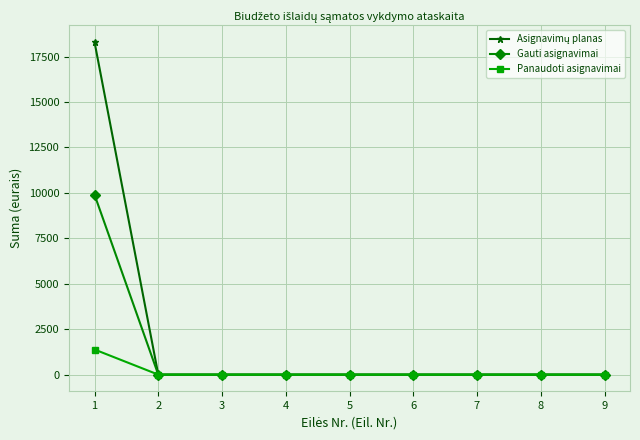

At which category is the sum across all series the highest?

1